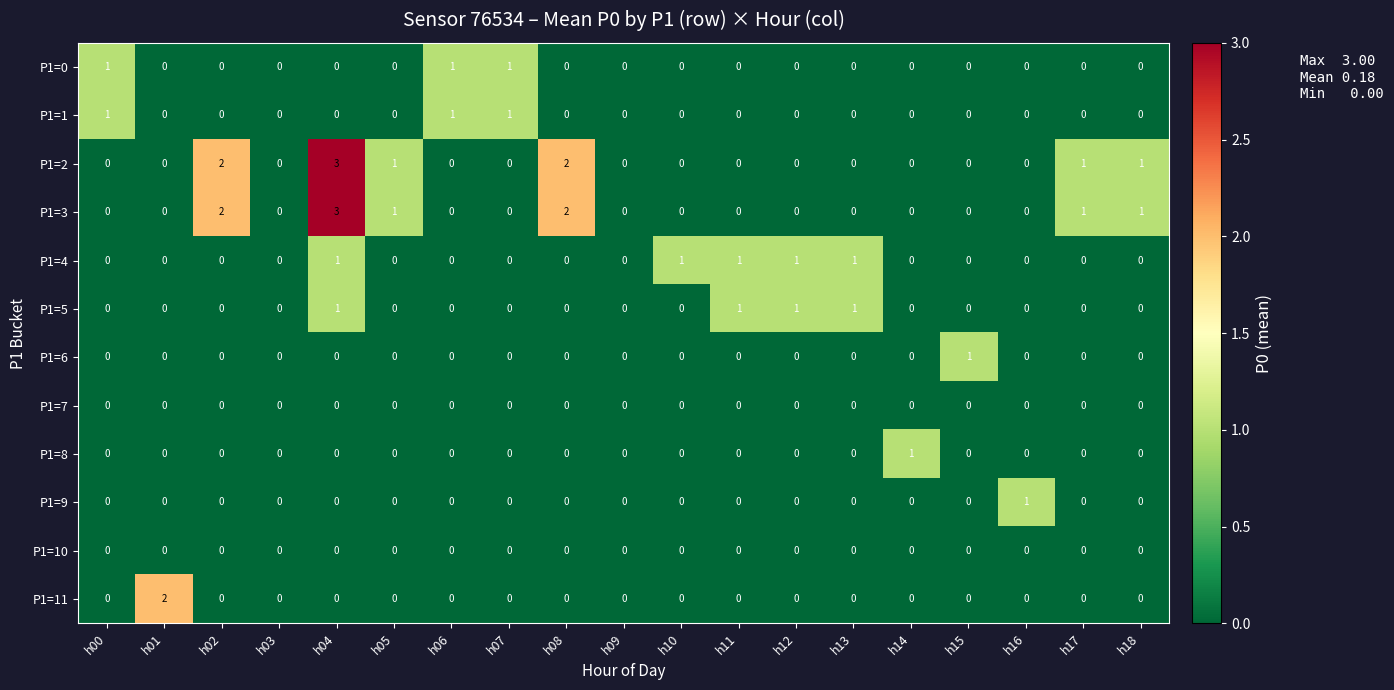

What is the greatest value displayed?

3